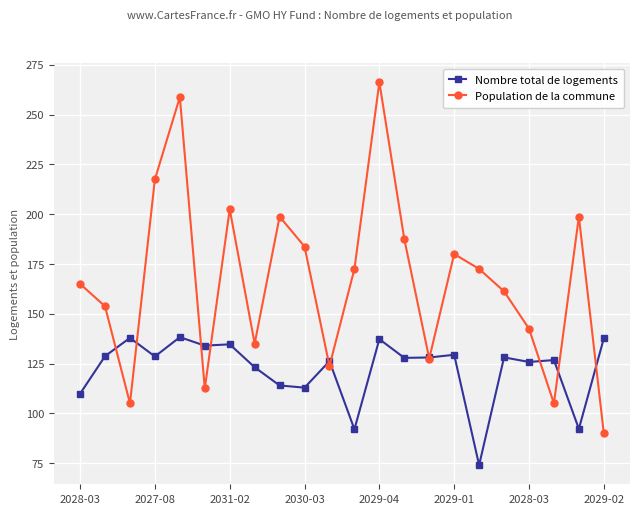

Which series has the largest range (max minus min)?

Population de la commune